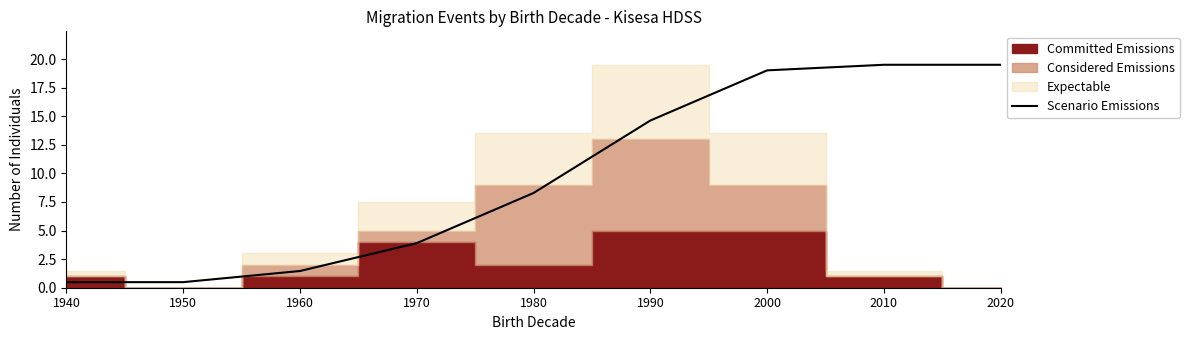

Where is Scenario Emissions nearest to the value 9?

1980